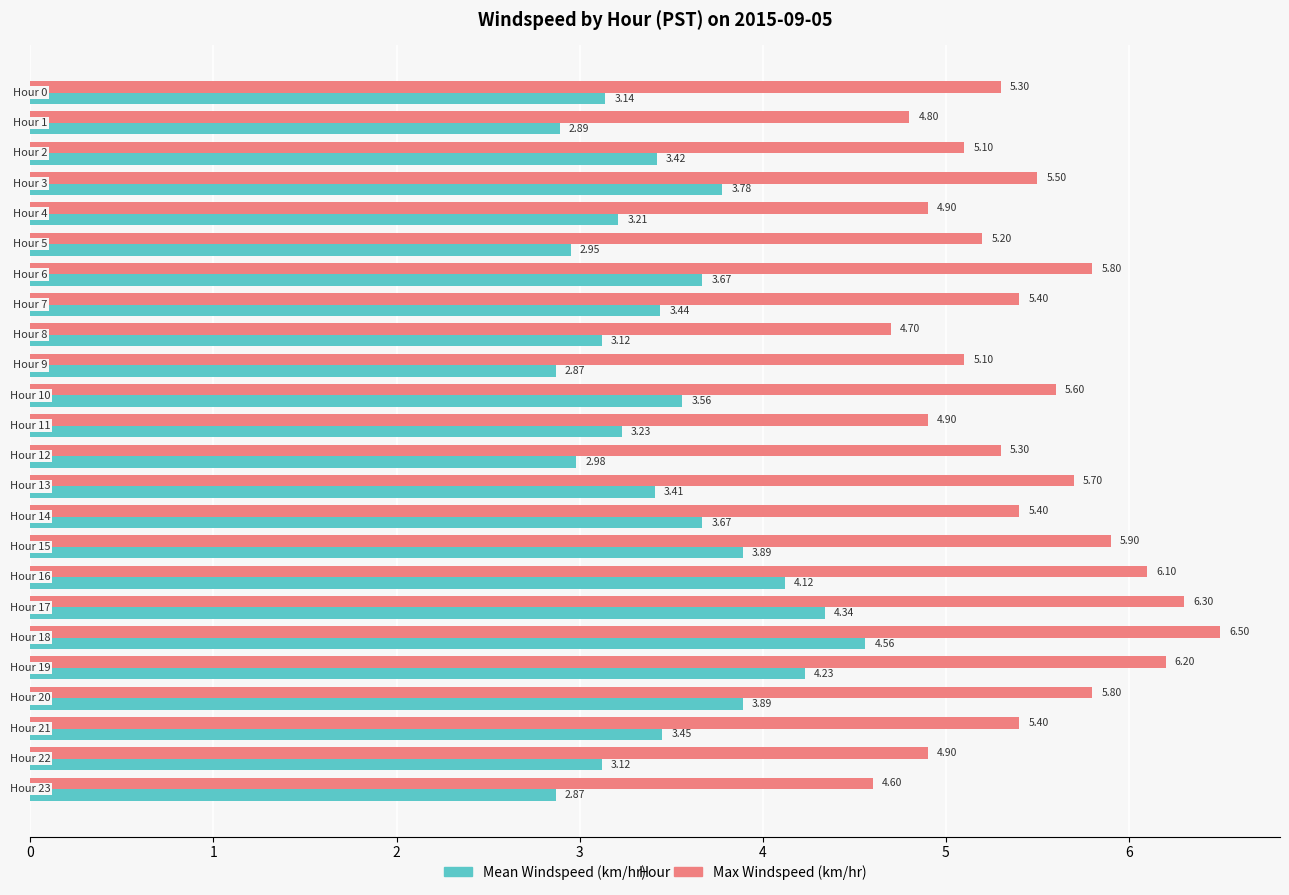

What is the difference between the maximum and minimum values in the Mean Windspeed (km/hr) series?

1.7